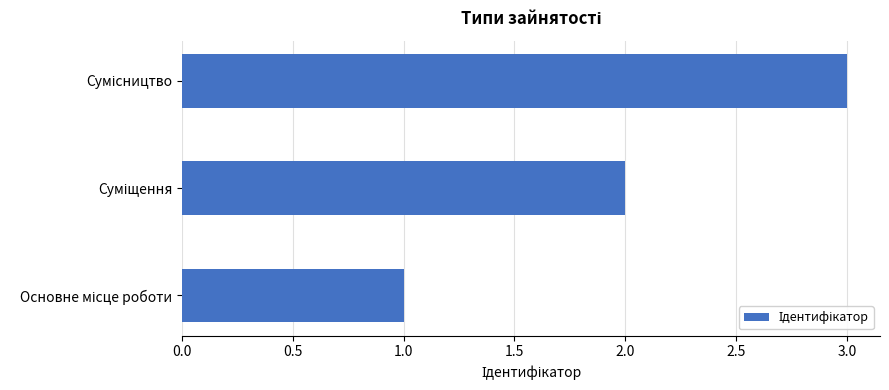

What is the maximum value shown in the chart?

3